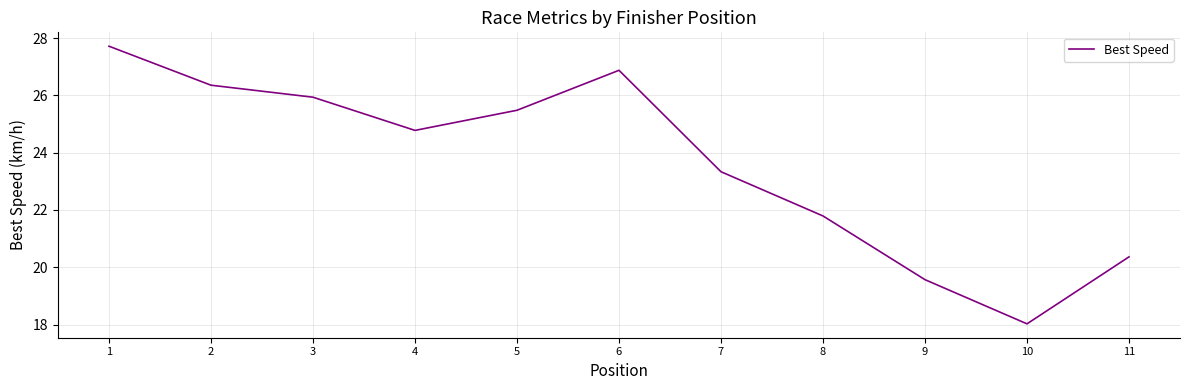

Reading left to right, transcribe all the data shown in this chart.

27.7	26.4	25.9	24.8	25.5	26.9	23.3	21.8	19.6	18.0	20.4